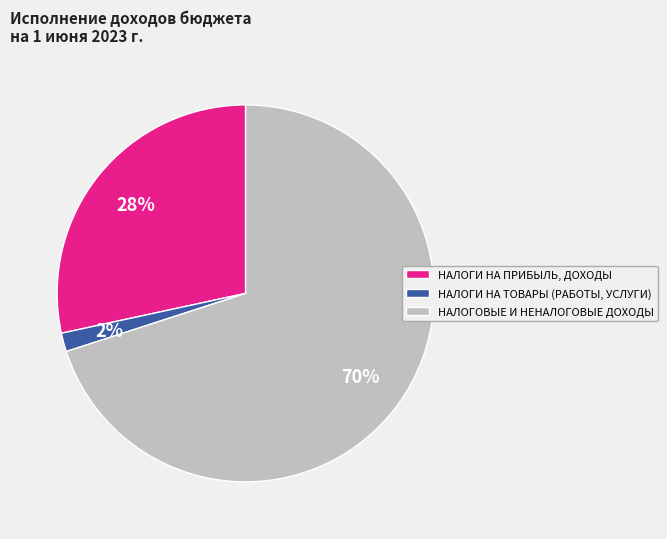

Between НАЛОГИ НА ПРИБЫЛЬ, ДОХОДЫ and НАЛОГОВЫЕ И НЕНАЛОГОВЫЕ ДОХОДЫ, which is larger?

НАЛОГОВЫЕ И НЕНАЛОГОВЫЕ ДОХОДЫ